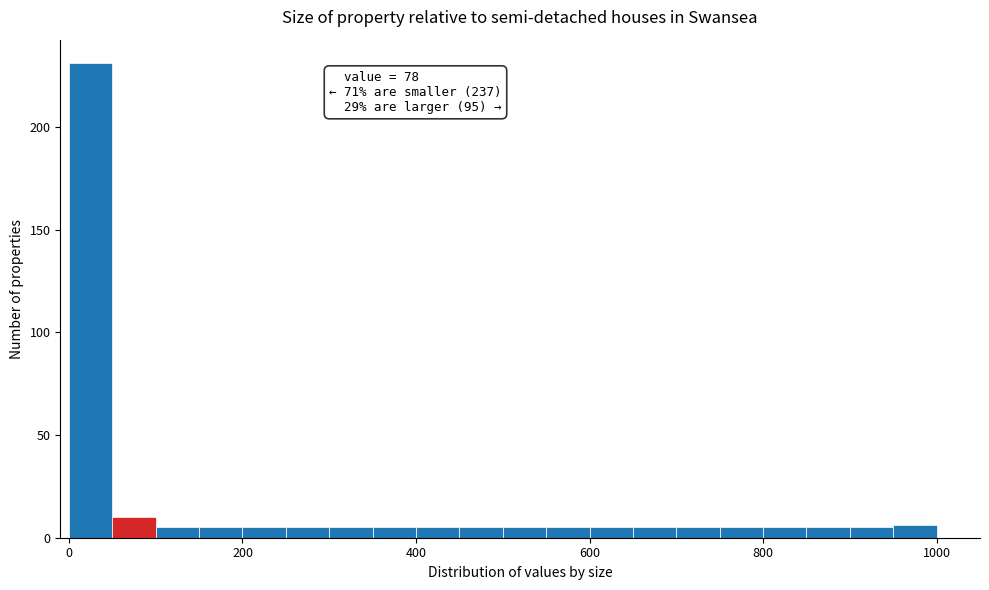

Read against the x-axis, roughly where is the centre of the tallest bar?

20